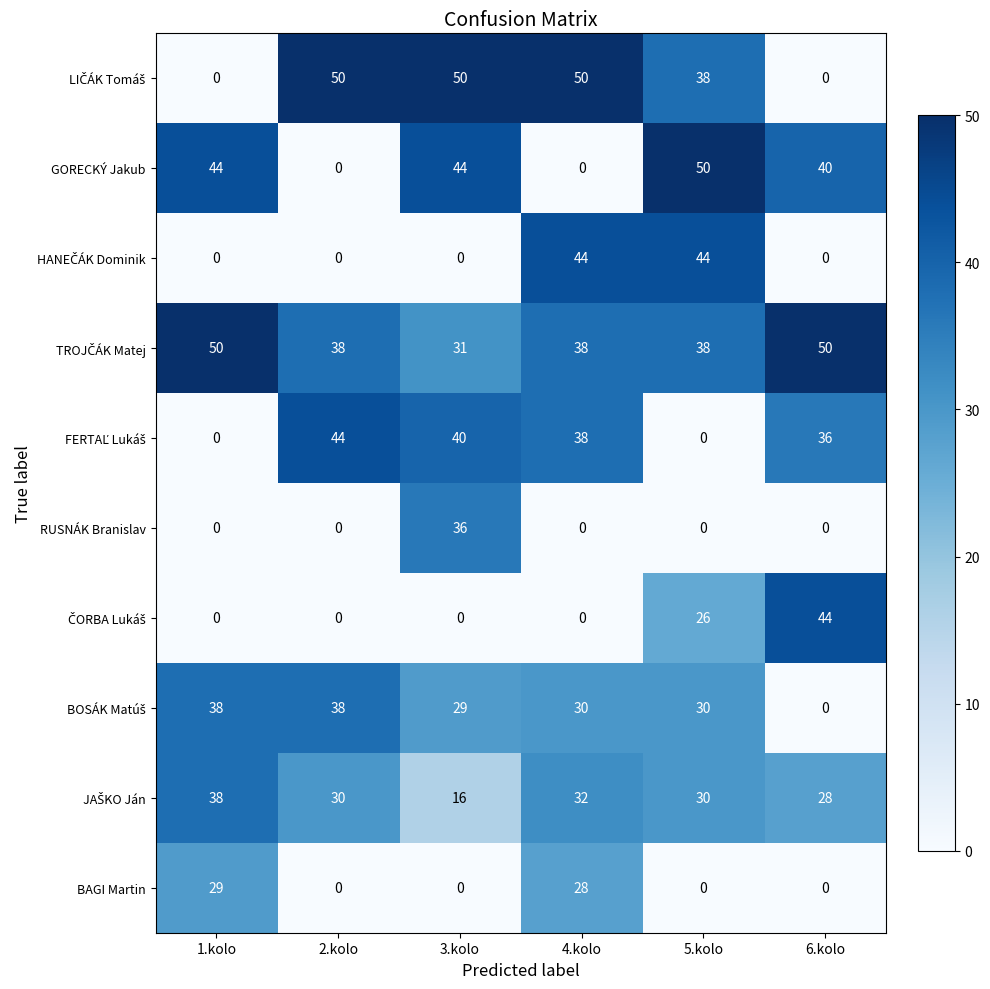

Between 2.kolo and 3.kolo, which series saw the biggest shift?

GORECKÝ Jakub